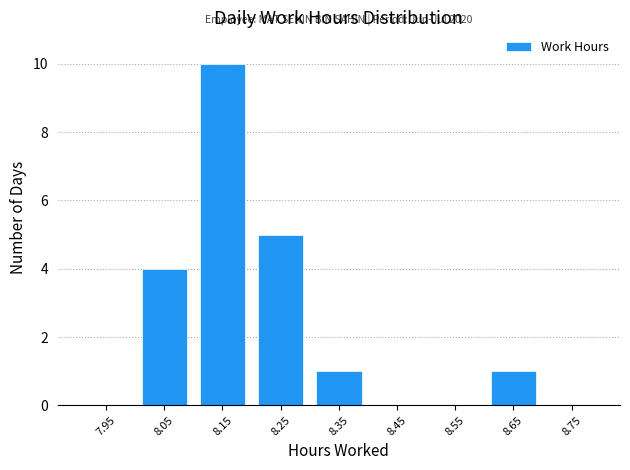

Over which range of the x-axis is the bar tallest?

8.1 to 8.2